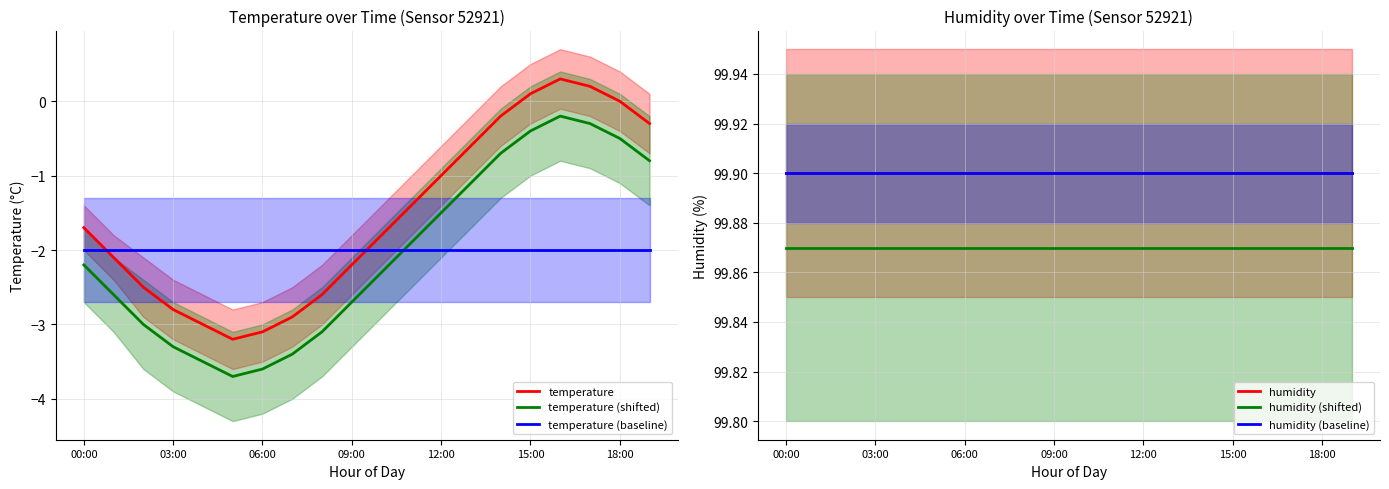

True or false: temperature (baseline) has a value of -2.0 at 18:00.

True